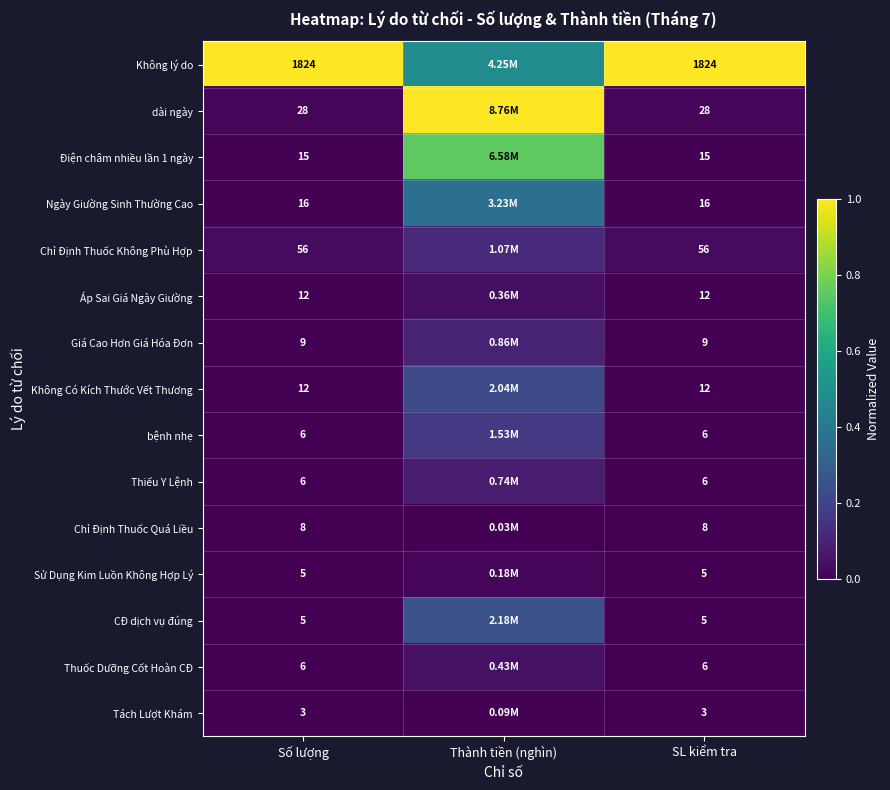

At Thành tiền (nghìn), list the series in order from largest to smallest.

dài ngày, Điện châm nhiều lần 1 ngày, Không lý do, Ngày Giường Sinh Thường Cao, CĐ dịch vụ đúng, Không Có Kích Thước Vết Thương, bệnh nhẹ, Chỉ Định Thuốc Không Phù Hợp, Giá Cao Hơn Giá Hóa Đơn, Thiếu Y Lệnh, Thuốc Dưỡng Cốt Hoàn CĐ, Áp Sai Giá Ngày Giường, Sử Dụng Kim Luồn Không Hợp Lý, Tách Lượt Khám, Chỉ Định Thuốc Quá Liều